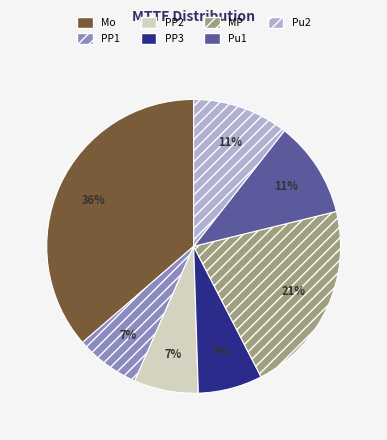

How many segments does this pie chart have?

7